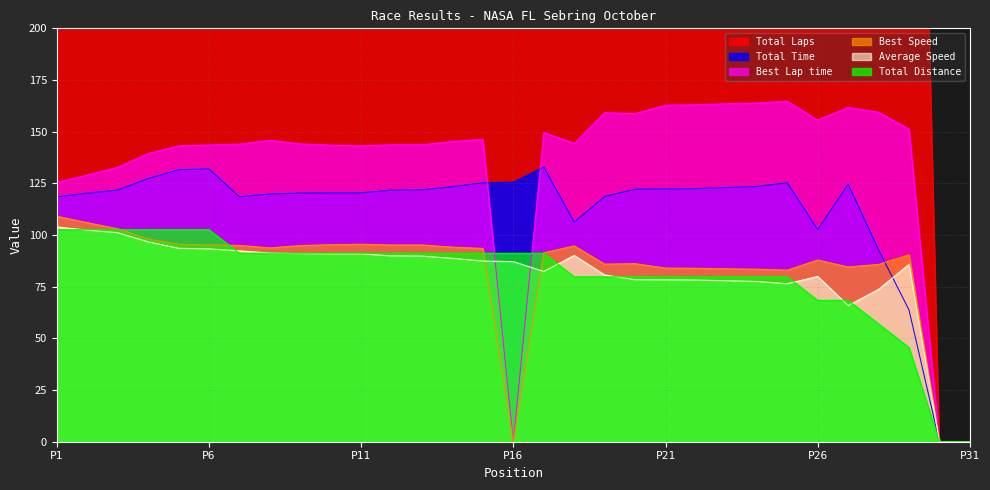

Reading left to right, what are all the values shown in this chart?

Total Laps: 1350.0	1350.0	1350.0	1350.0	1350.0	1350.0	1200.0	1200.0	1200.0	1200.0	1200.0	1200.0	1200.0	1200.0	1200.0	1200.0	1200.0	1050.0	1050.0	1050.0	1050.0	1050.0	1050.0	1050.0	1050.0	900.0	900.0	750.0	600.0	0.0	0.0
Total Time: 118.5	120.3	121.8	127.3	131.6	132.0	118.5	119.9	120.3	120.4	120.4	121.8	121.9	123.4	125.2	125.6	132.9	106.3	118.7	122.2	122.3	122.5	123.0	123.5	125.3	102.6	124.6	92.8	63.8	0.0	0.0
Best Lap time: 125.4	129.1	132.8	139.5	143.2	143.6	144.0	145.9	144.1	143.5	143.2	143.7	143.7	145.3	146.3	0.0	149.6	144.4	159.2	158.8	162.8	163.0	163.5	163.9	164.8	155.6	161.8	159.4	151.3	0.0	0.0
Best Speed: 109.1	106.0	103.0	98.1	95.6	95.3	95.0	93.8	94.9	95.3	95.6	95.2	95.2	94.2	93.5	0.0	91.4	94.8	85.9	86.2	84.0	83.9	83.7	83.5	83.0	87.9	84.6	85.8	90.4	0.0	0.0
Average Speed: 103.9	102.4	101.1	96.7	93.6	93.3	92.3	91.3	91.0	90.9	90.9	89.9	89.8	88.7	87.4	87.1	82.4	90.1	80.7	78.4	78.3	78.2	77.9	77.5	76.4	80.0	65.9	73.7	85.8	0.0	0.0
Total Distance: 102.6	102.6	102.6	102.6	102.6	102.6	91.2	91.2	91.2	91.2	91.2	91.2	91.2	91.2	91.2	91.2	91.2	79.8	79.8	79.8	79.8	79.8	79.8	79.8	79.8	68.4	68.4	57.0	45.6	0.0	0.0